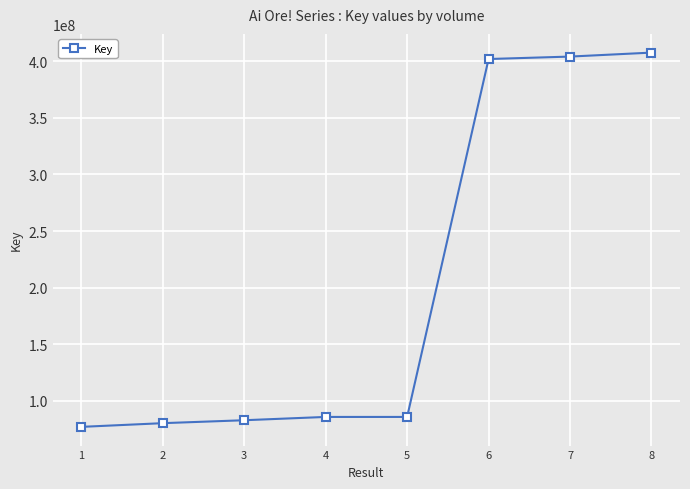

What is the minimum value shown in the chart?

76965960